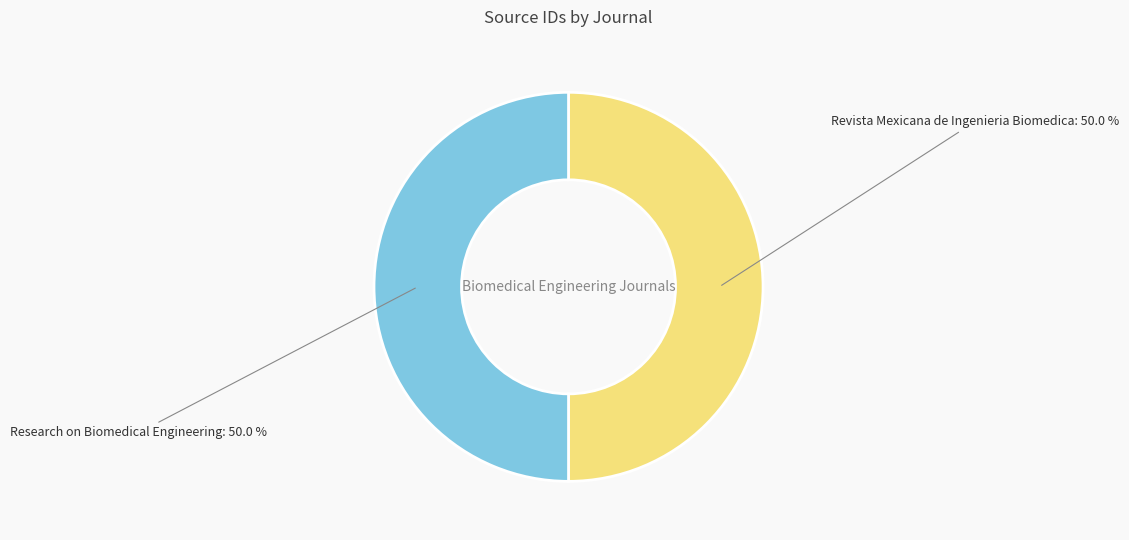

What percentage is the Revista Mexicana de Ingenieria Biomedica slice, to the nearest percent?

50%